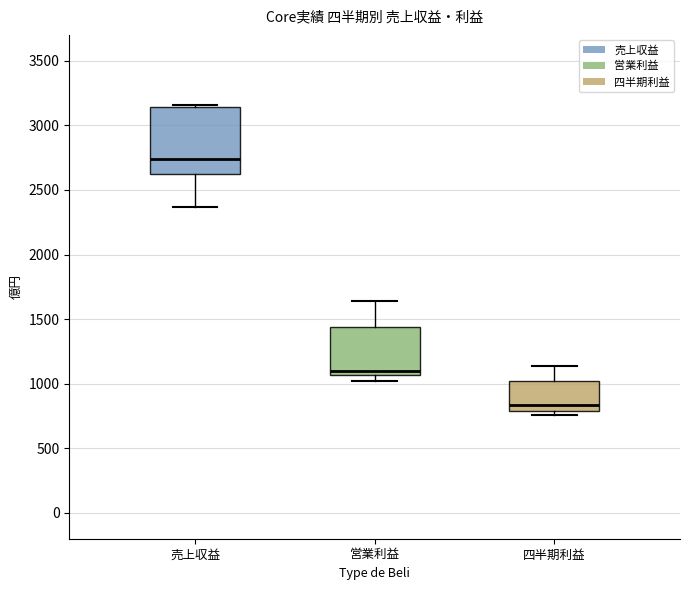

Which box is the tallest, from its lower edge to its upper edge?

売上収益